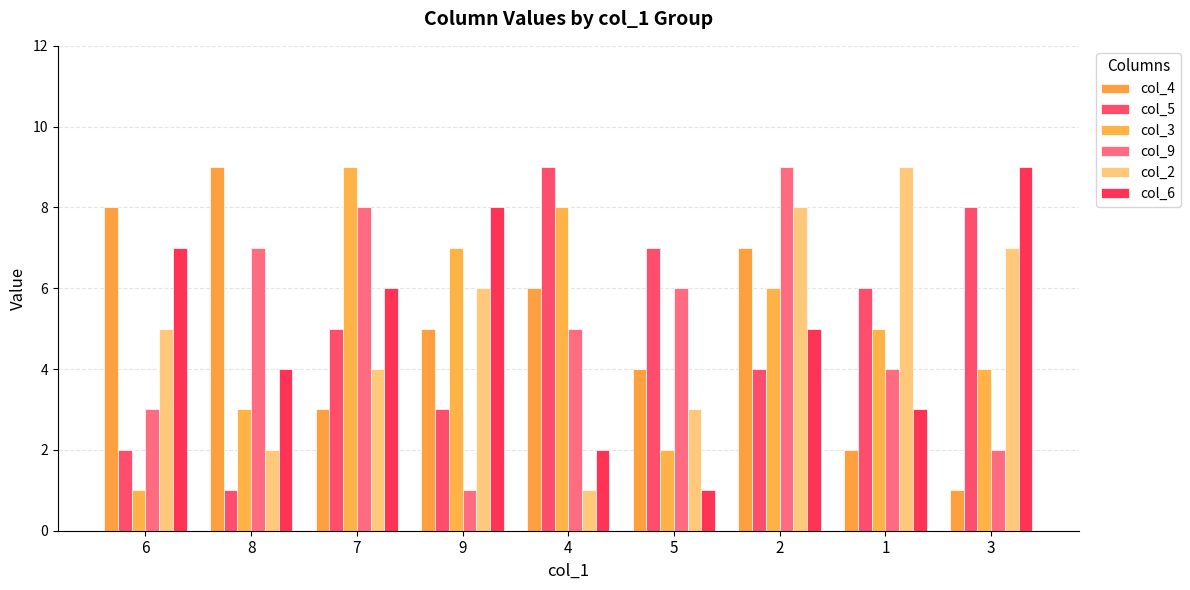

Reading right to left, list all the values displayed in this chart.

col_4: 1	2	7	4	6	5	3	9	8
col_5: 8	6	4	7	9	3	5	1	2
col_3: 4	5	6	2	8	7	9	3	1
col_9: 2	4	9	6	5	1	8	7	3
col_2: 7	9	8	3	1	6	4	2	5
col_6: 9	3	5	1	2	8	6	4	7